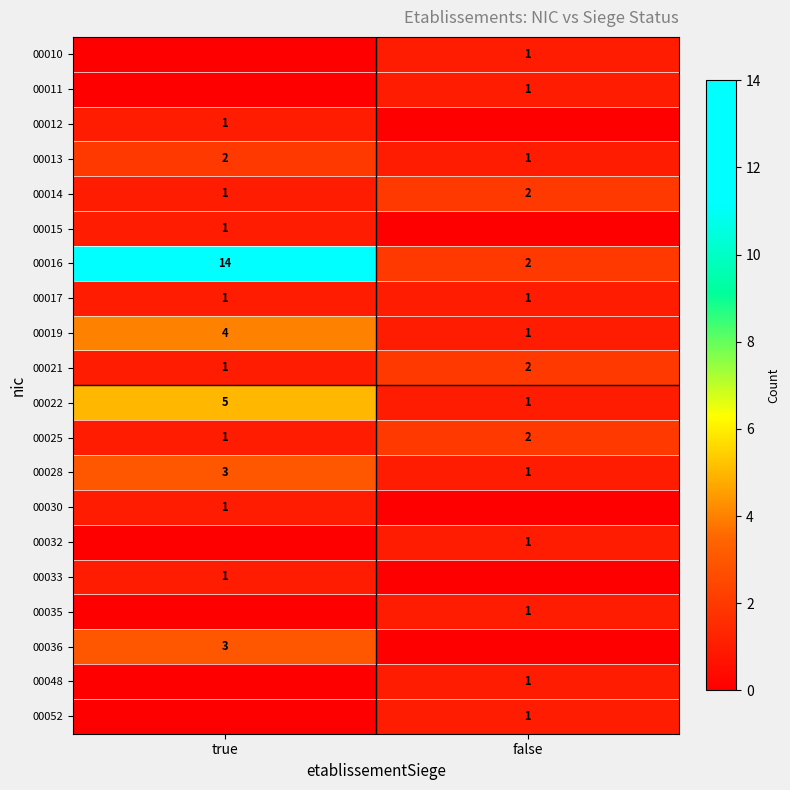

The 00011 series shows 2 at false. True or false?

False